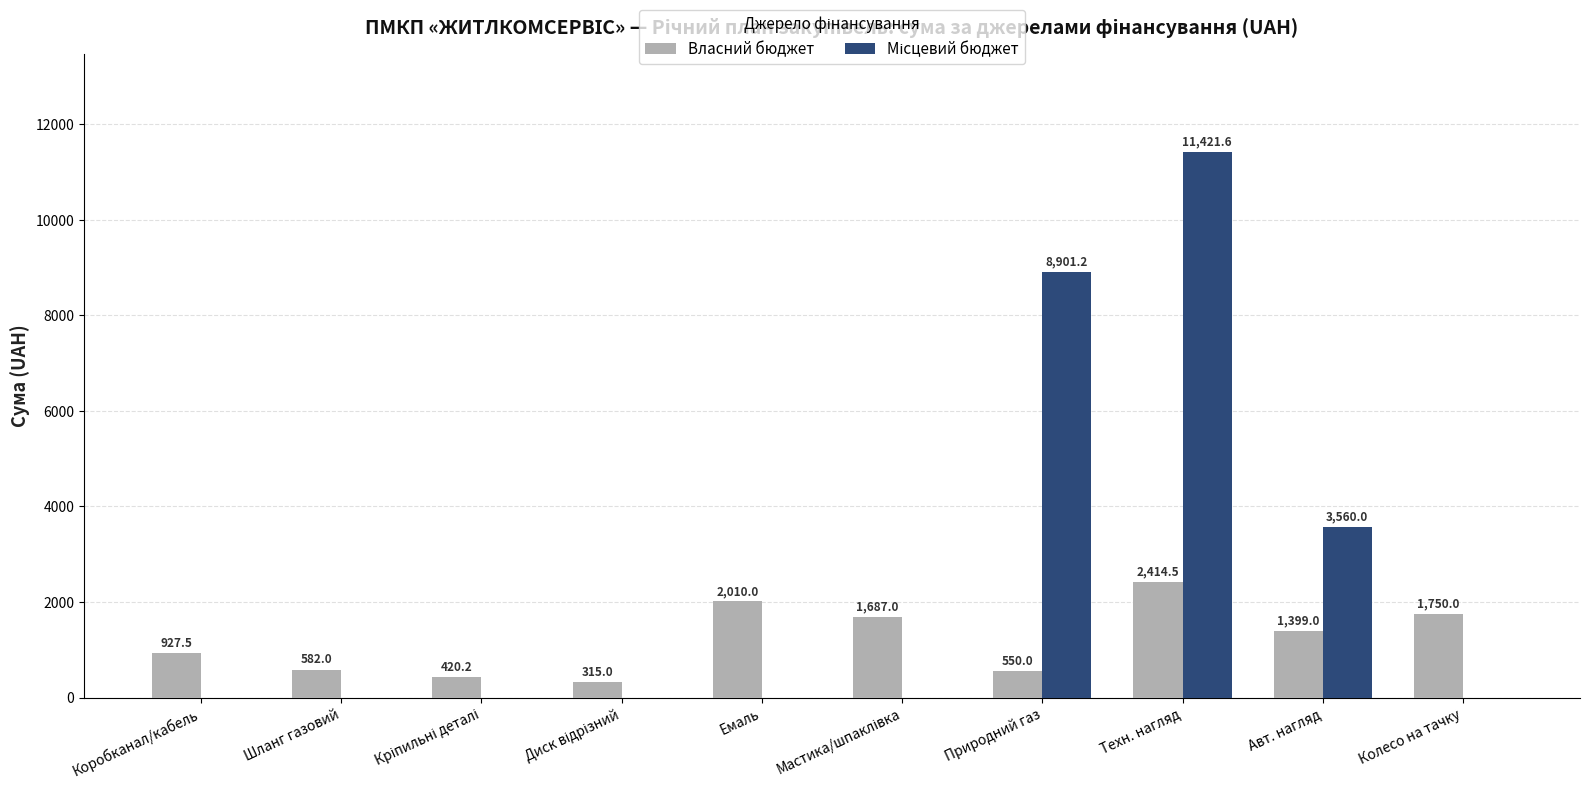

At which category is the sum across all series the highest?

Техн. нагляд